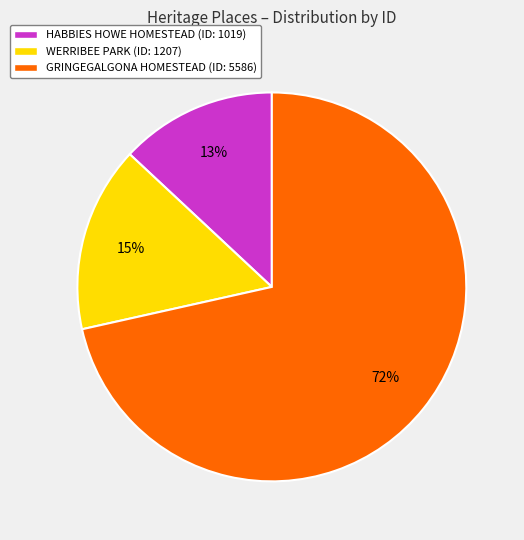

Rank the categories by value from highest to lowest.

GRINGEGALGONA HOMESTEAD, WERRIBEE PARK, HABBIES HOWE HOMESTEAD